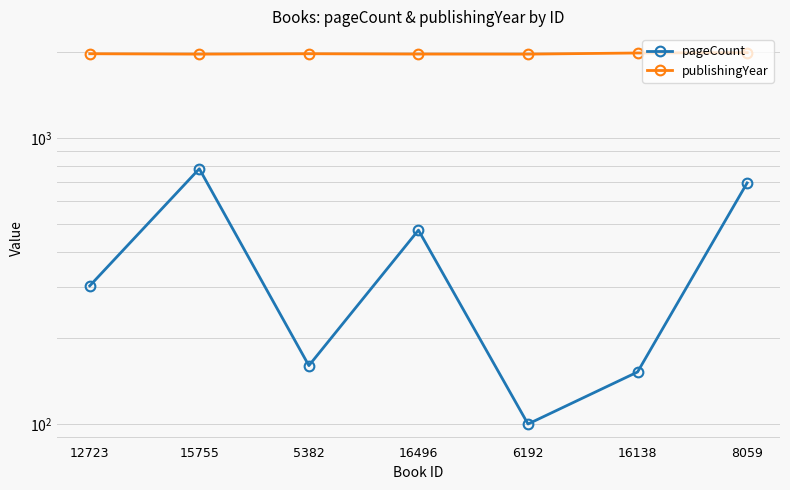

What is the difference between the maximum and minimum values in the publishingYear series?

23